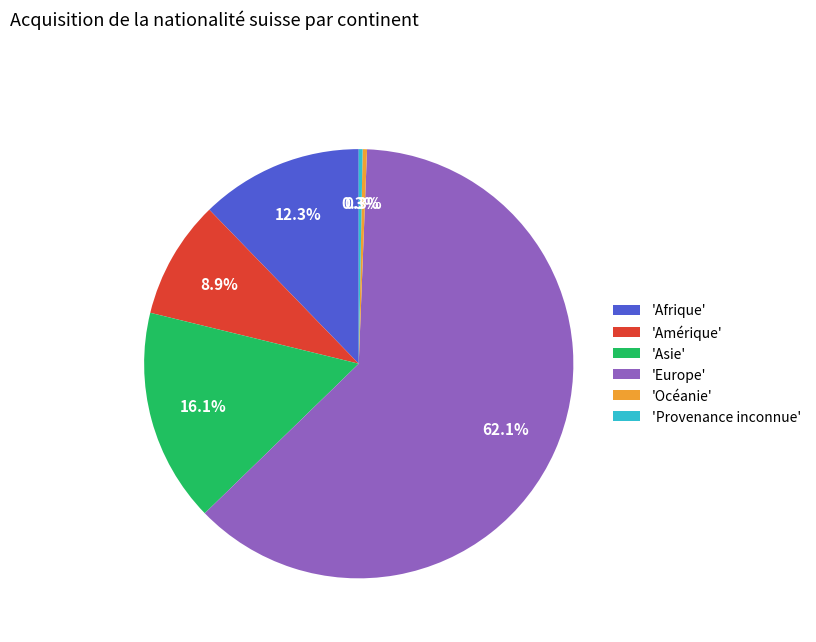

Is there a majority slice in this chart?

Yes